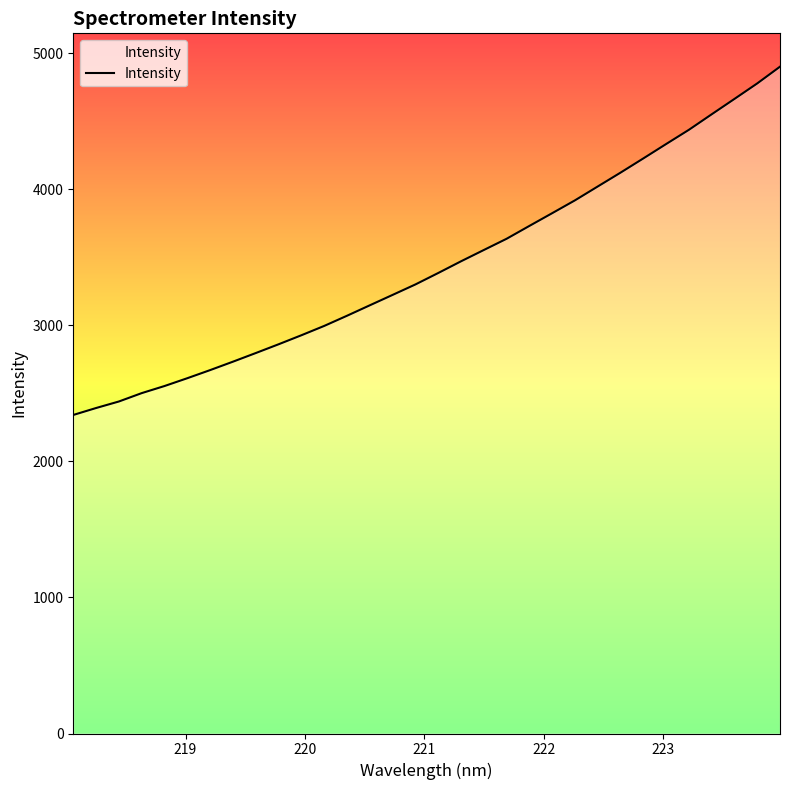

What is the average value?

3441.0